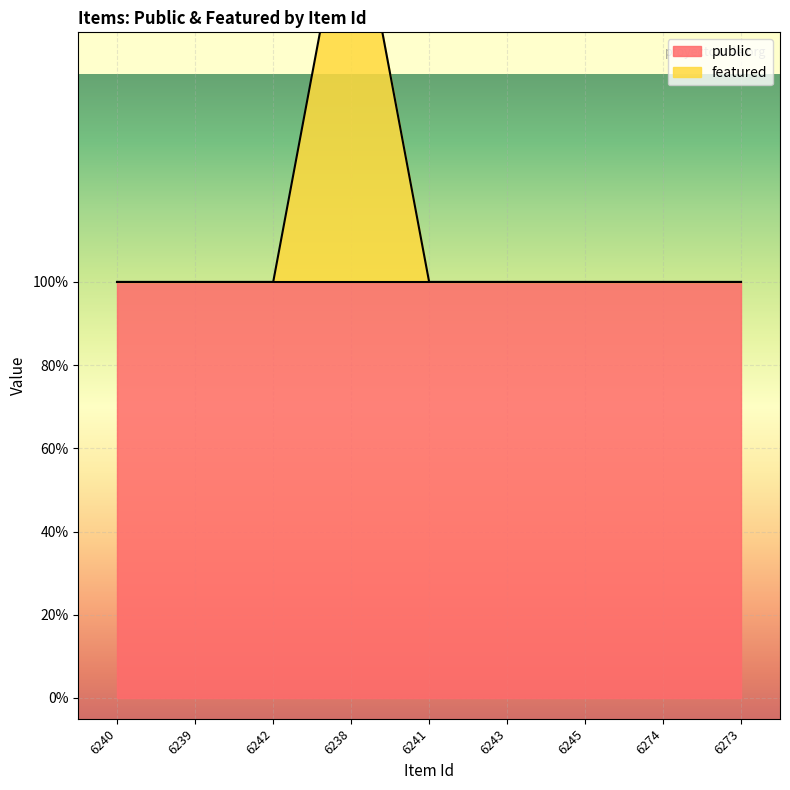

How many data points does each series have?

9